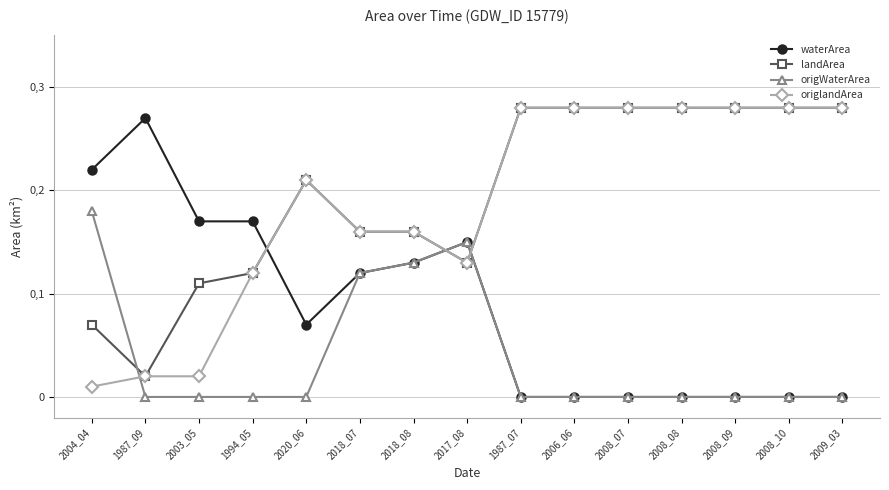

The value of origlandArea at 2008_07 is 0.3. True or false?

True